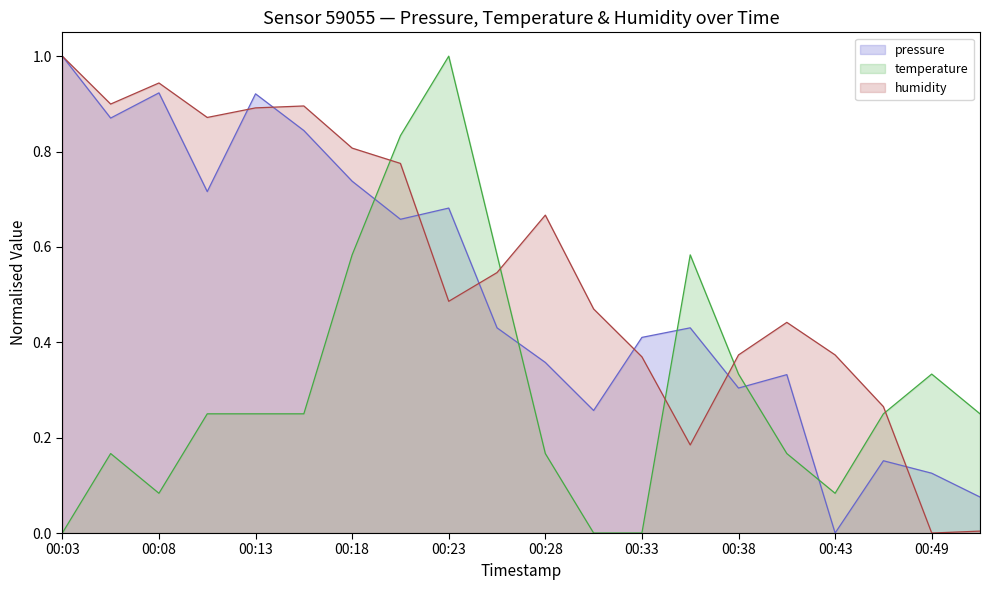

At how many categories does at least one series exceed 0?

20